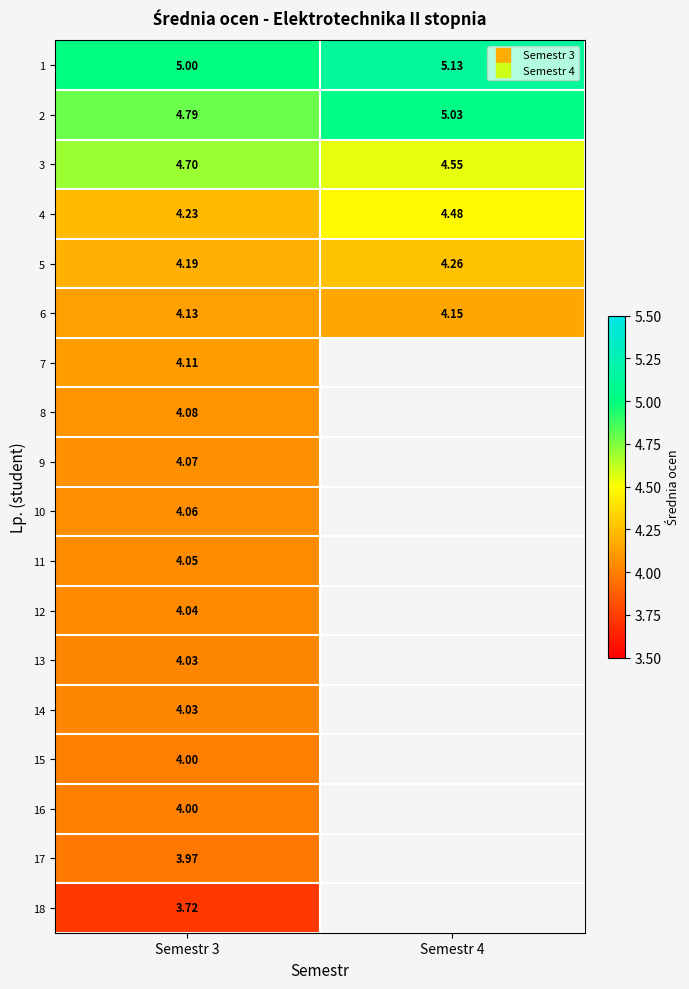

How many data points does each series have?

2